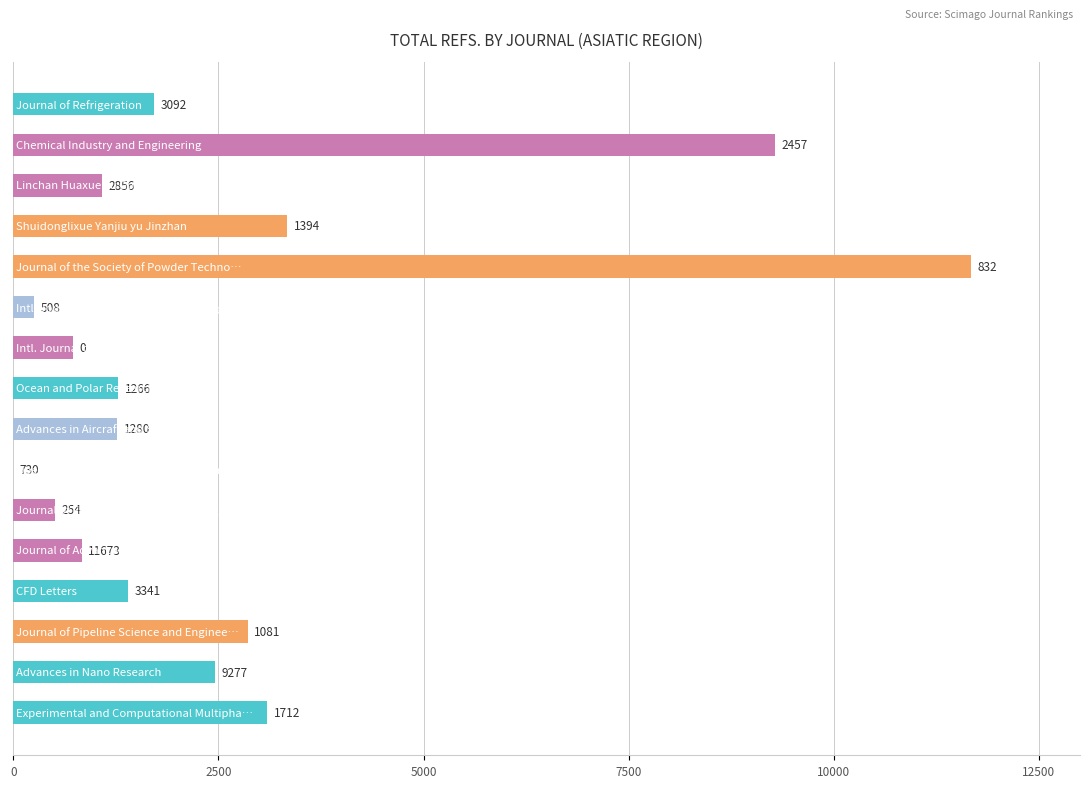

What is the sum of all values?

41753